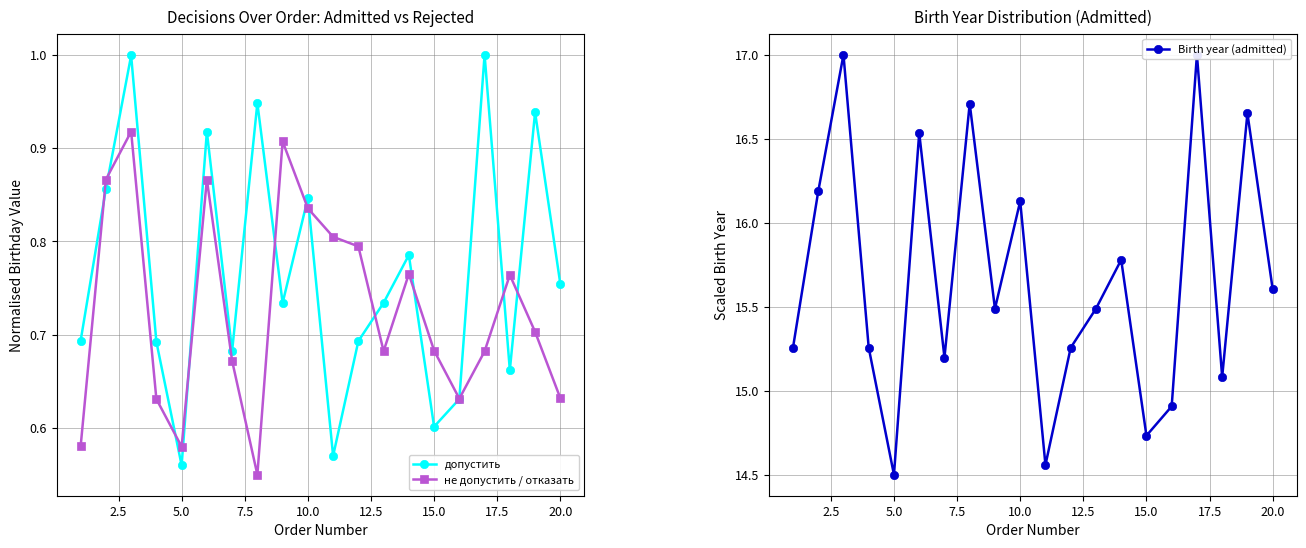

Reading left to right, list all the values displayed in this chart.

допустить: 0.7	0.9	1.0	0.7	0.6	0.9	0.7	0.9	0.7	0.8	0.6	0.7	0.7	0.8	0.6	0.6	1.0	0.7	0.9	0.8
не допустить / отказать: 0.6	0.9	0.9	0.6	0.6	0.9	0.7	0.6	0.9	0.8	0.8	0.8	0.7	0.8	0.7	0.6	0.7	0.8	0.7	0.6
Birth year (admitted): 15.3	16.2	17.0	15.3	14.5	16.5	15.2	16.7	15.5	16.1	14.6	15.3	15.5	15.8	14.7	14.9	17.0	15.1	16.7	15.6